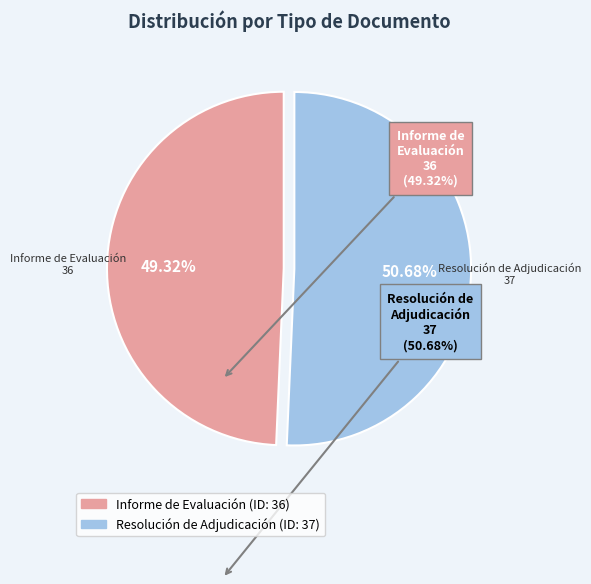

Which has a higher value, Resolución de Adjudicación or Informe de Evaluación?

Resolución de Adjudicación